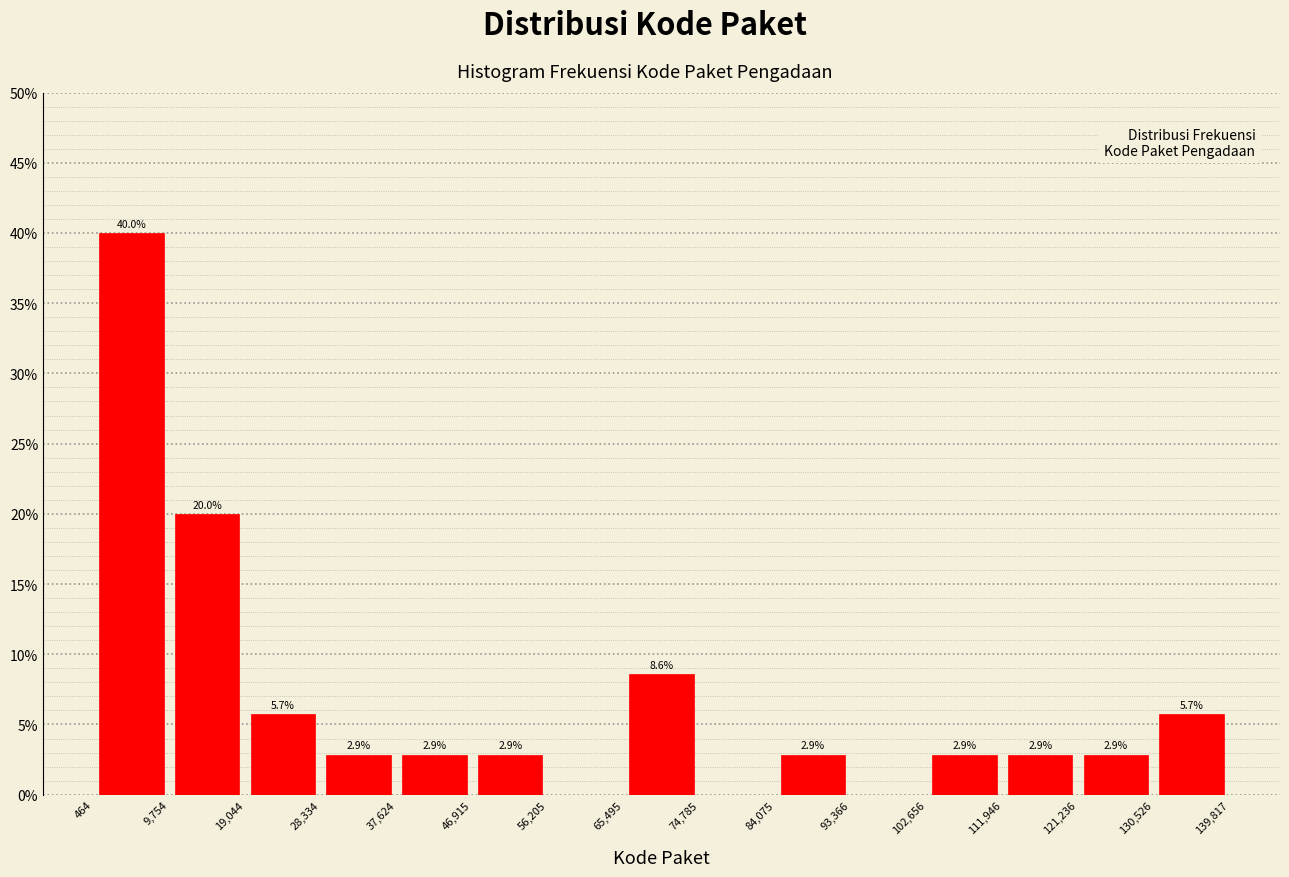

Over which range of the x-axis is the bar tallest?

464 to 9,754